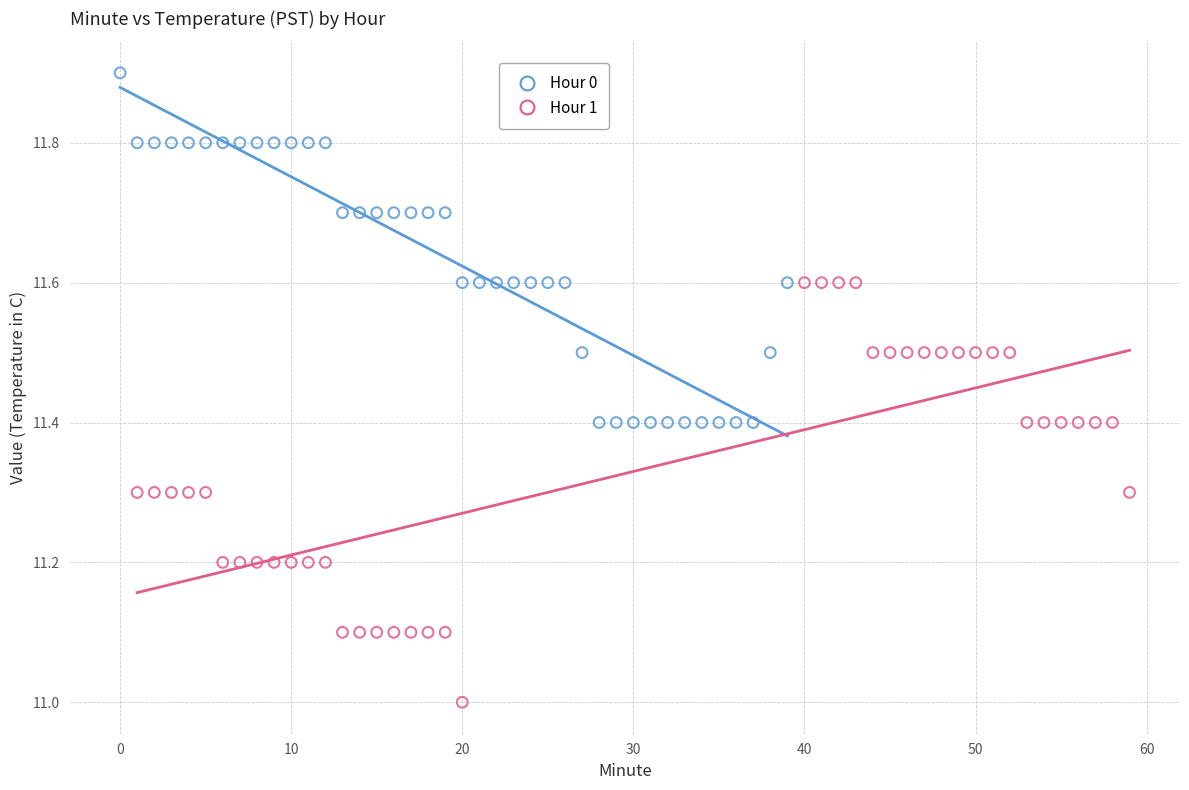

Which series reaches the maximum Y coordinate?

Hour 0